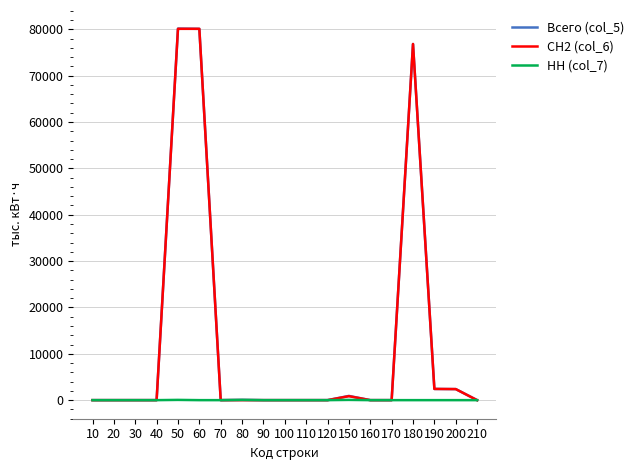

Which series has the largest range (max minus min)?

Всего (col_5)